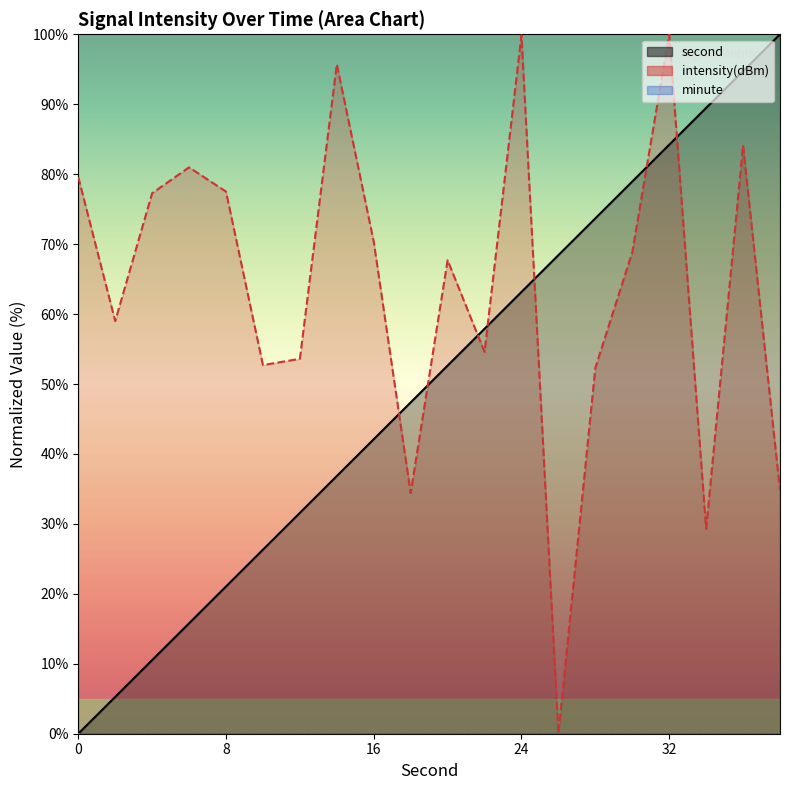

What is the value of the second point at the 12th from the left?

57.9